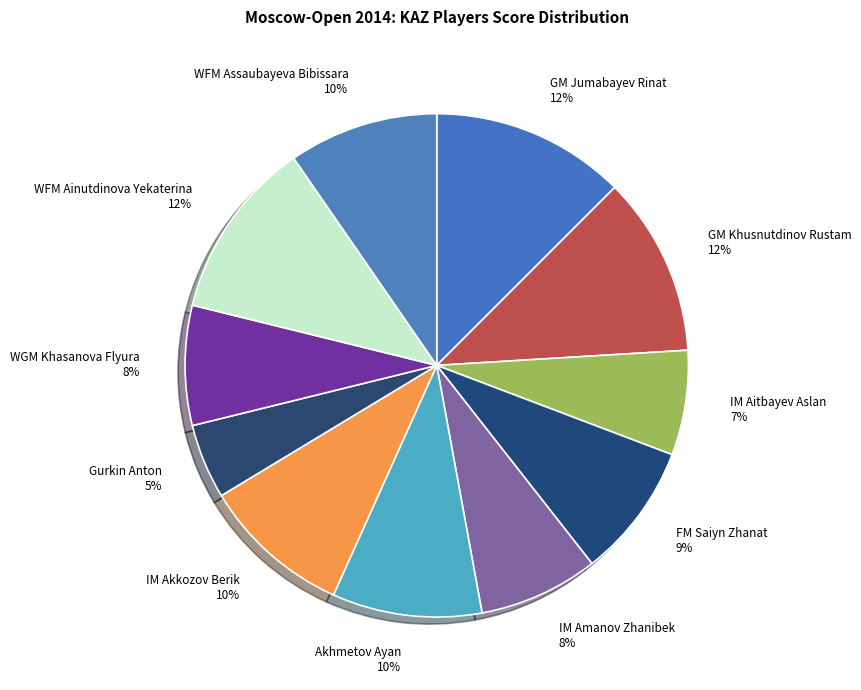

Approximately how many times larger is the value at WFM Ainutdinova Yekaterina compared to Akhmetov Ayan?

1.2